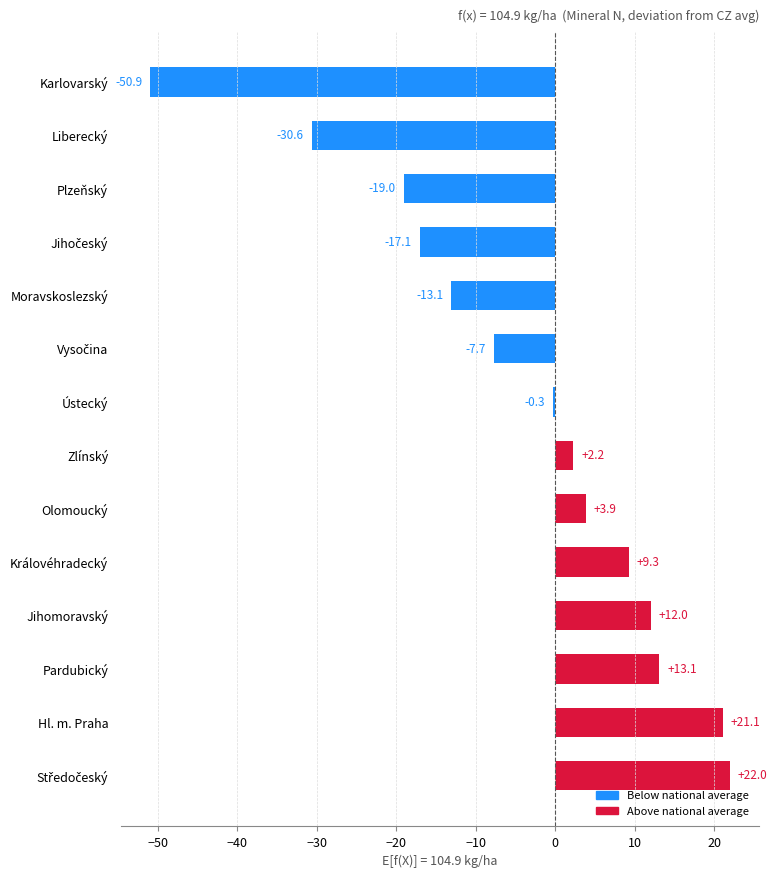

What is the smallest value displayed?

-50.9